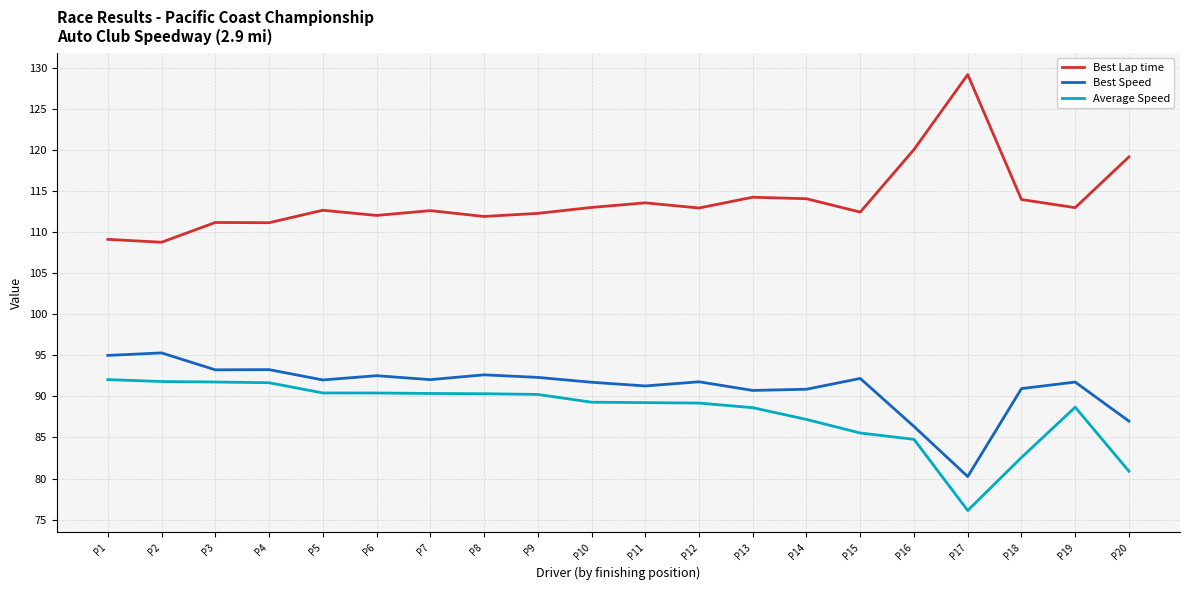

True or false: Best Speed and Average Speed cross at least once.

False